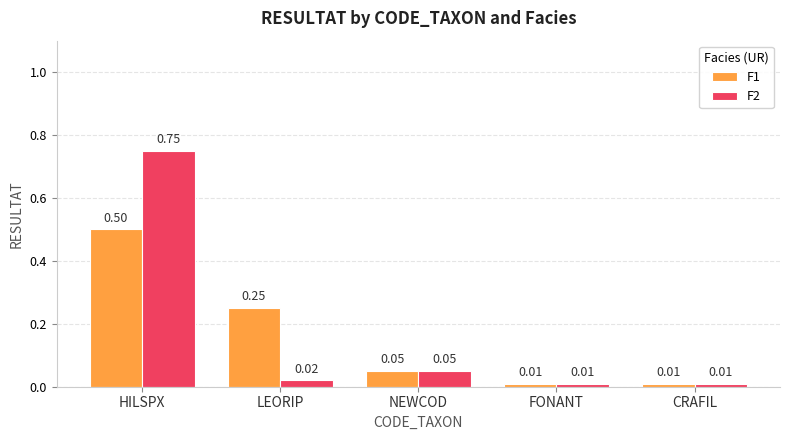

Are the bars grouped side by side (vs. stacked)?

Yes